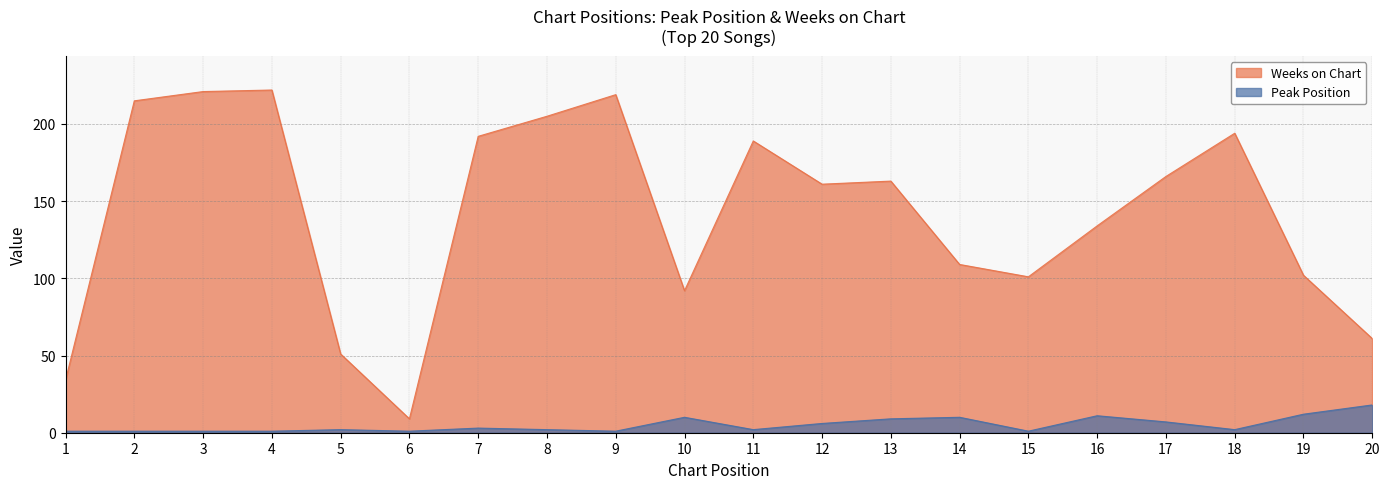

What is the difference between the second highest and minimum values in the Peak Position series?

11